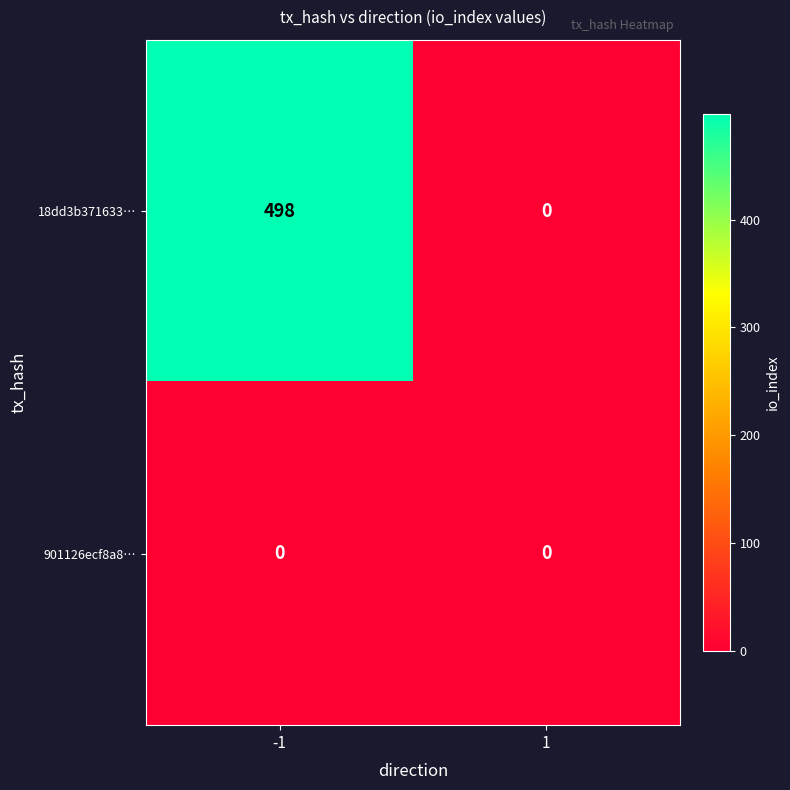

Rank the series by their maximum value, from highest to lowest.

18dd3b371633…, 901126ecf8a8…